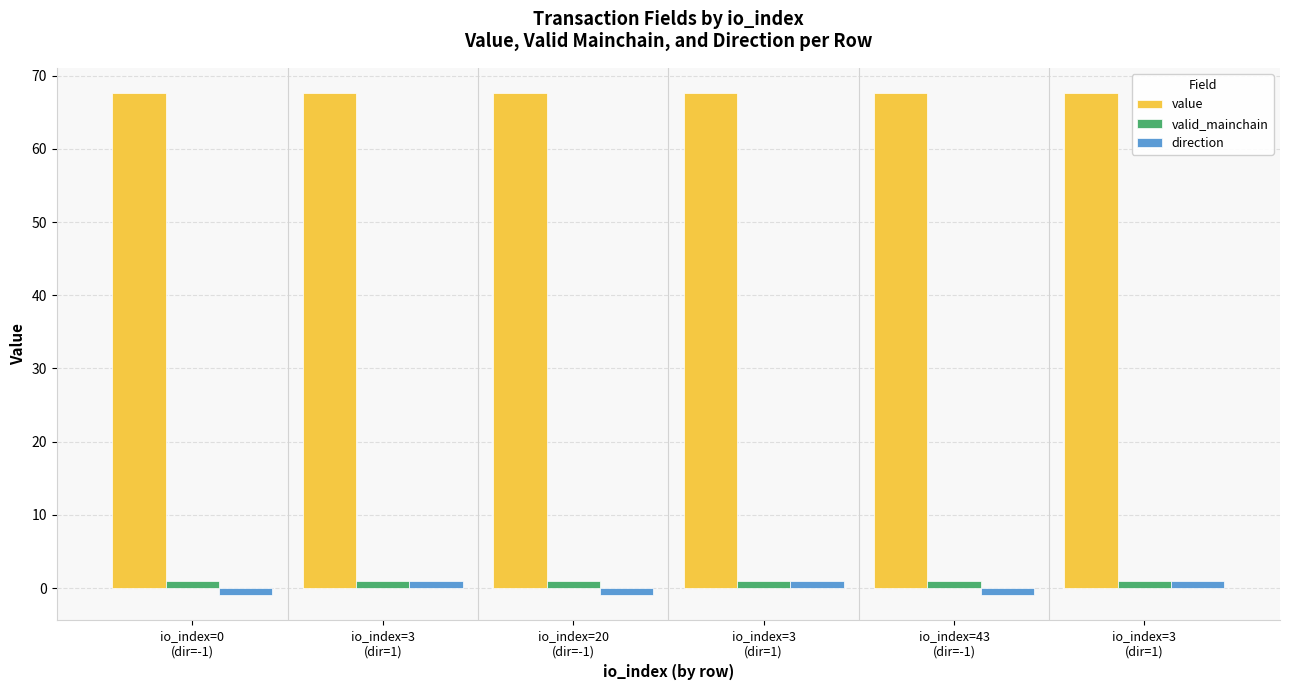

Count the number of data series in this chart.

3